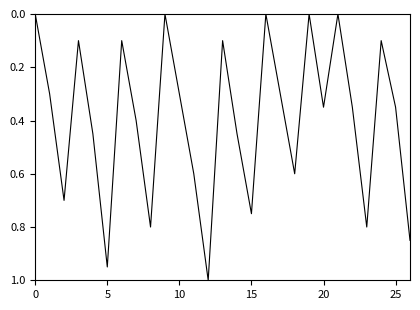

How many lines are shown in the chart?

1